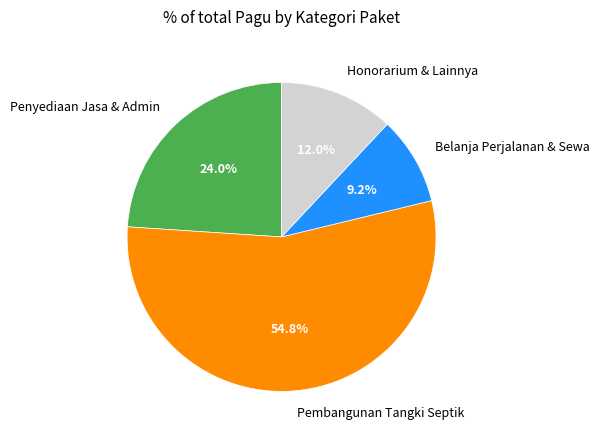

Which category has the smallest portion of the pie?

Belanja Perjalanan & Sewa